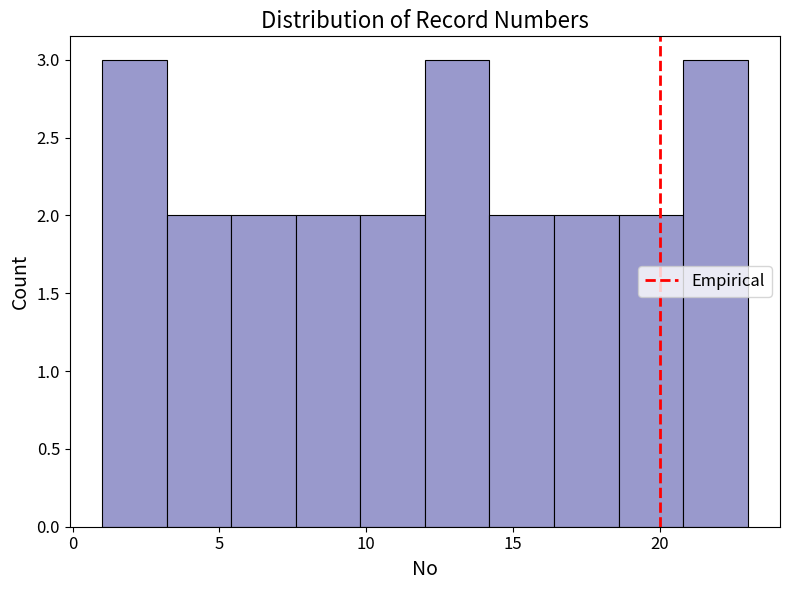

Reading left to right, transcribe this chart: for each bar, give the range it covers on the x-axis and its height. Neither the bar edges nor the heights are printed on the chart, so give them approximately, as read against the axes.

1.0 to 3.2: 3
3.2 to 5.4: 2
5.4 to 7.6: 2
7.6 to 9.8: 2
9.8 to 12.0: 2
12.0 to 14.2: 3
14.2 to 16.4: 2
16.4 to 18.6: 2
18.6 to 20.8: 2
20.8 to 23.0: 3